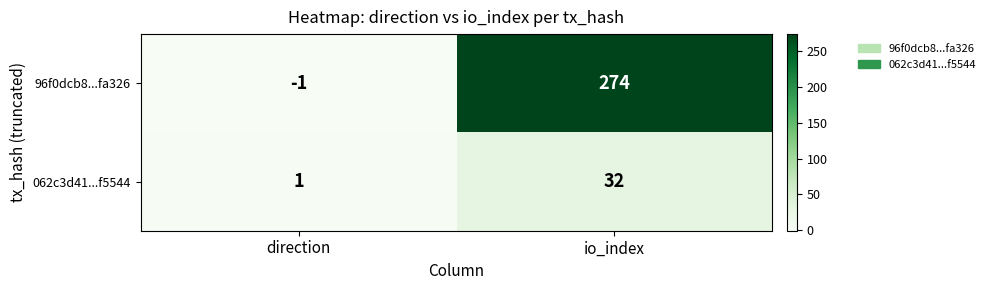

At which label does 96f0dcb8...fa326 reach its minimum?

direction